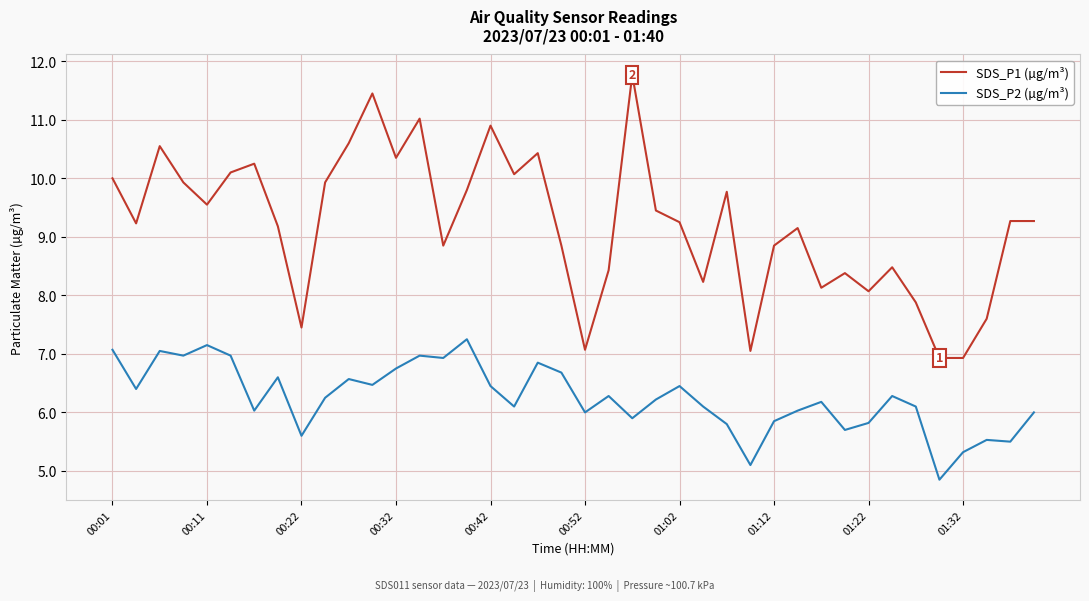

What is the difference between the maximum and minimum values in the SDS_P1 (µg/m³) series?

4.8